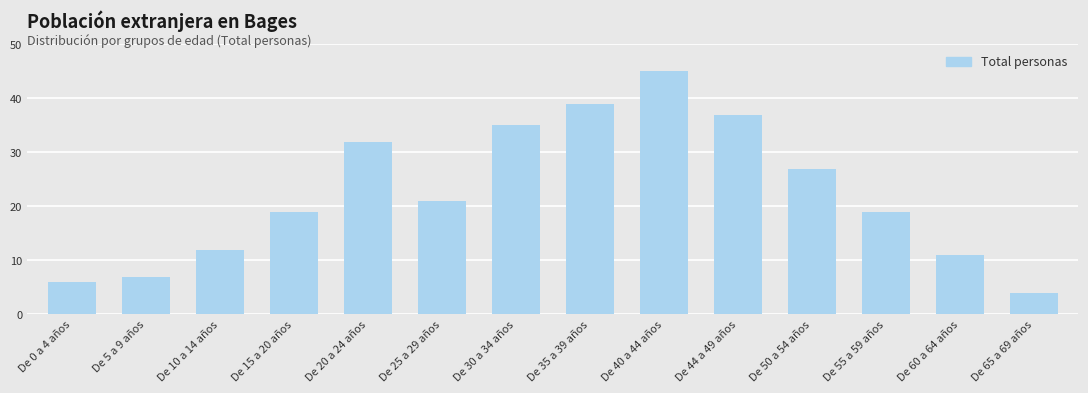

What is the maximum value shown in the chart?

45